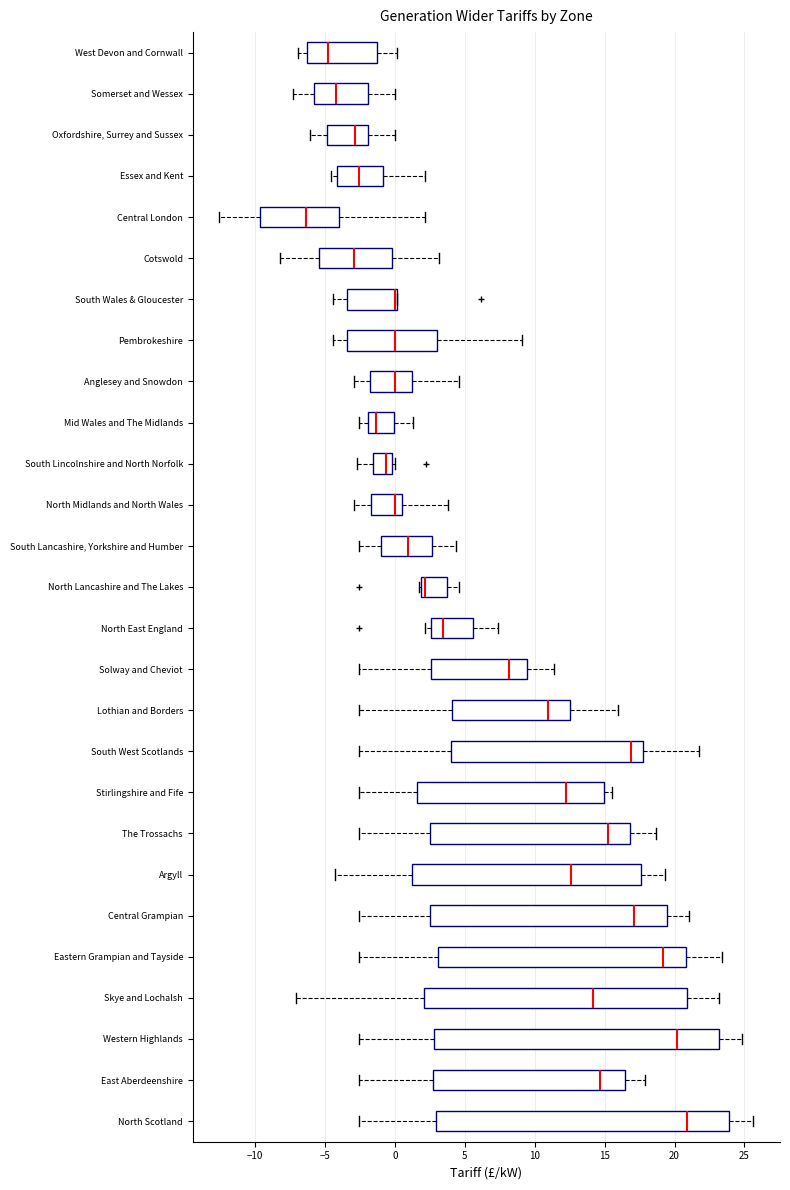

Comparing the boxes themselves (not the whiskers), which one is the widest?

North Scotland